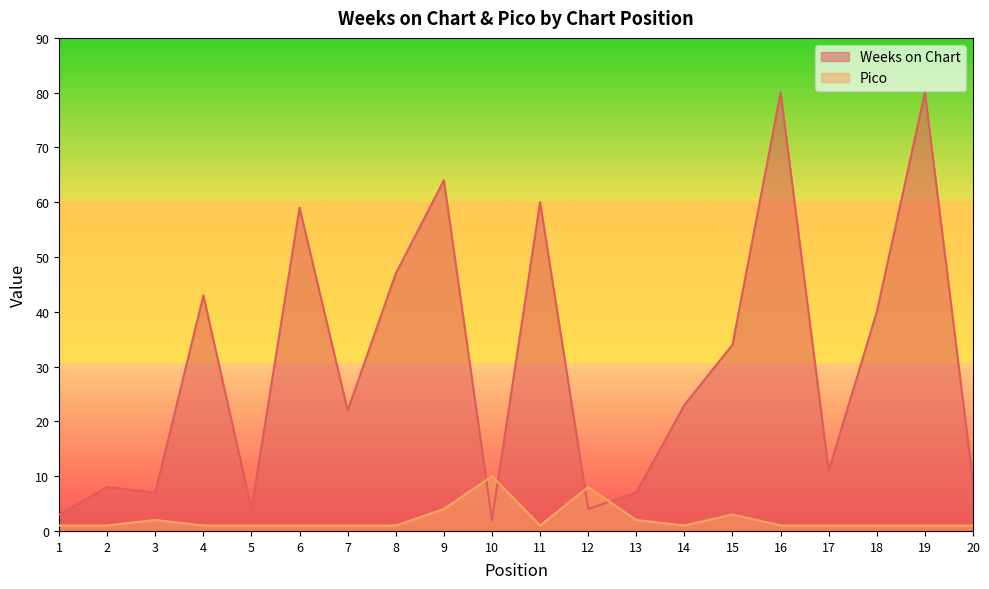

In Weeks on Chart, how many points are lower than both neighbors (excluding endpoints)?

6